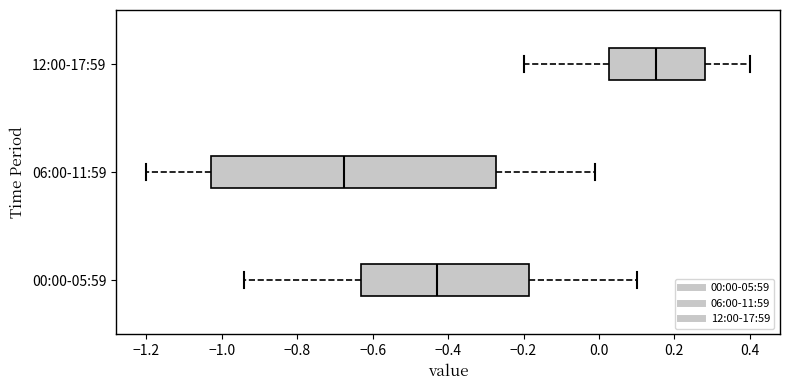

Where is the left edge of the box for 00:00-05:59 on the x-axis? The values are not printed on the chart, so give them approximately, as read against the axis.

-0.62